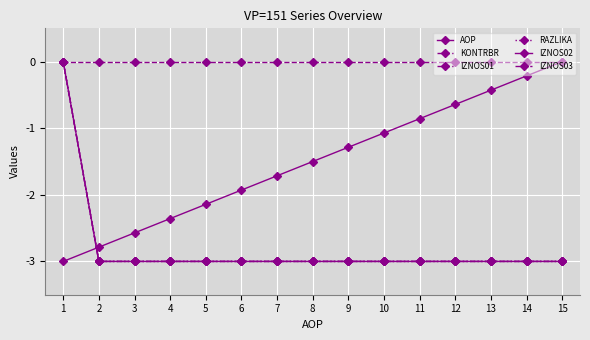

Is this an area chart (filled region under the line)?

No